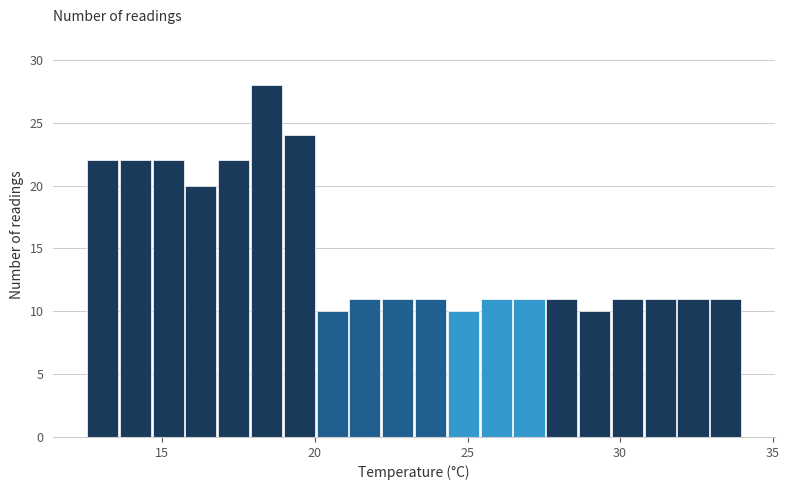

Read against the x-axis, roughly where is the centre of the tallest bar?

18.5